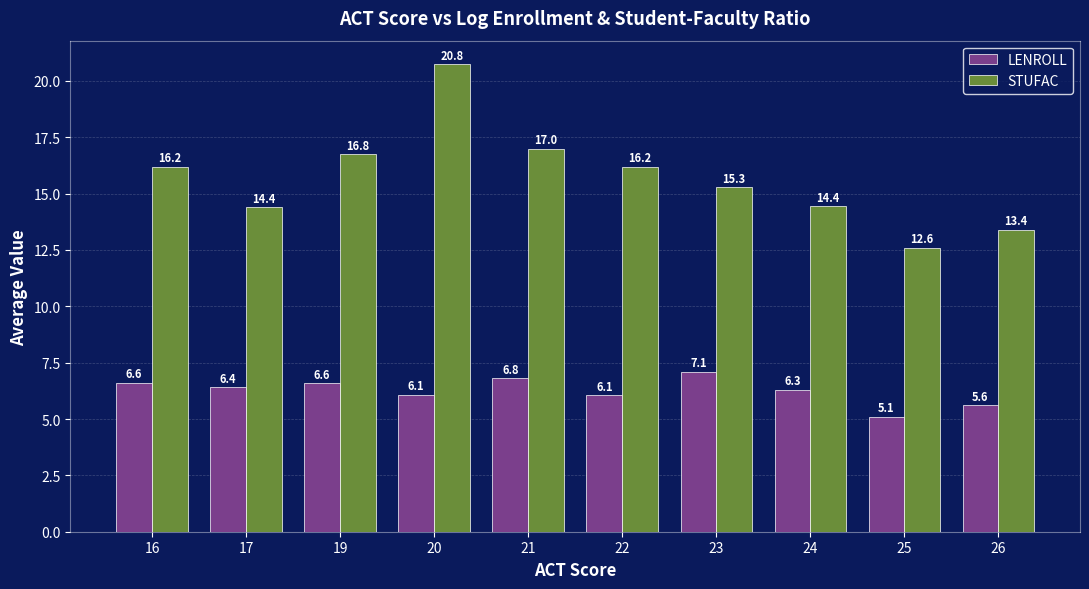

Which series has the largest total across all categories?

STUFAC